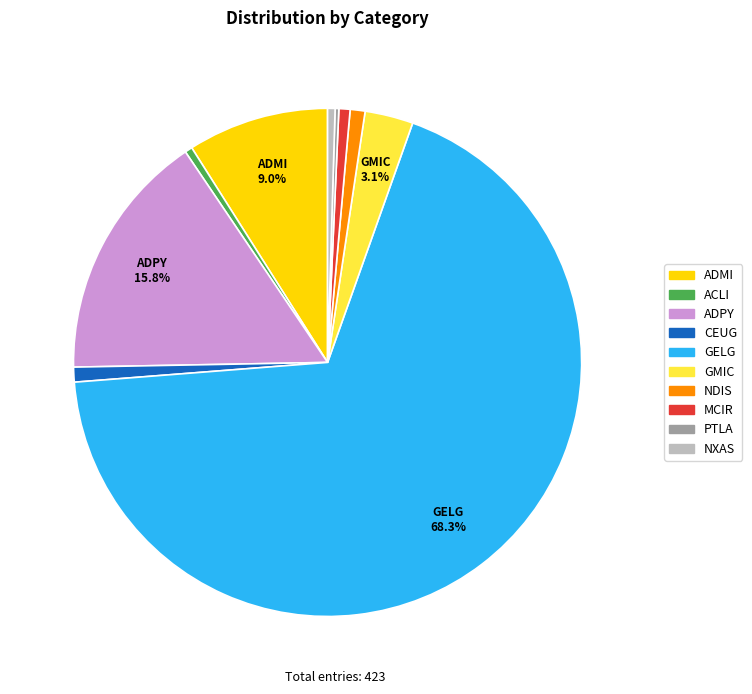

To the nearest percent, what percentage of the pie is CEUG?

1%